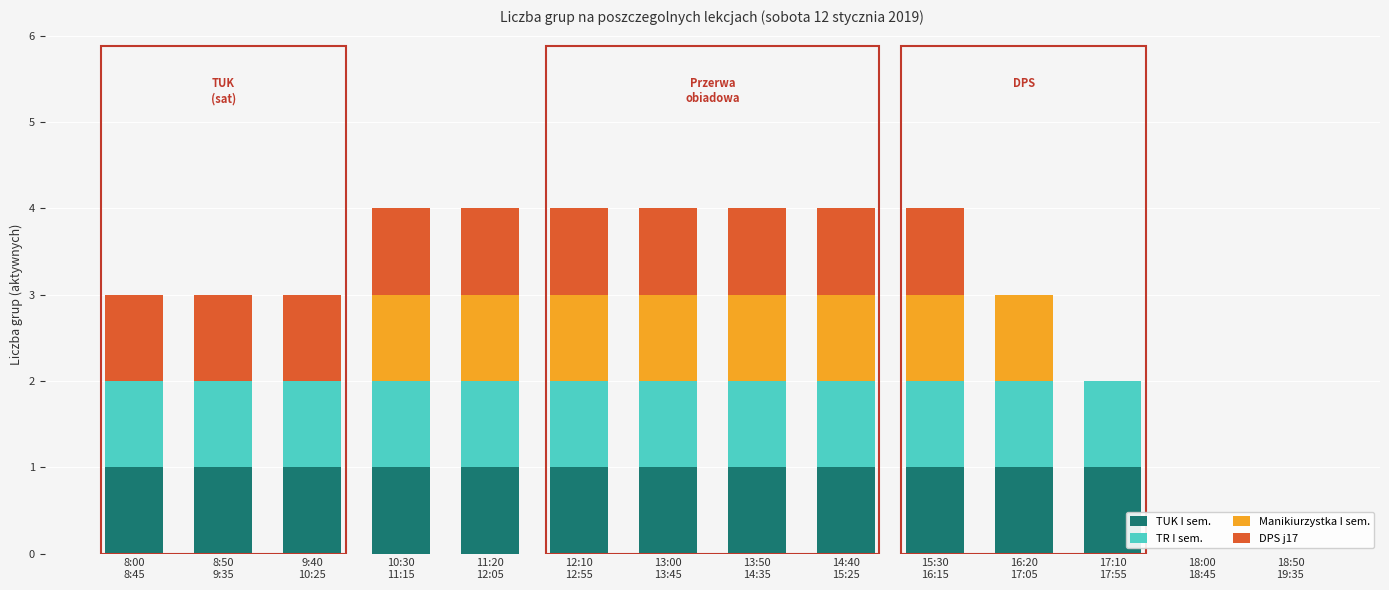

Rank the categories by Manikiurzystka I sem. value from lowest to highest.

8:00
8:45, 8:50
9:35, 9:40
10:25, 17:10
17:55, 18:00
18:45, 18:50
19:35, 10:30
11:15, 11:20
12:05, 12:10
12:55, 13:00
13:45, 13:50
14:35, 14:40
15:25, 15:30
16:15, 16:20
17:05